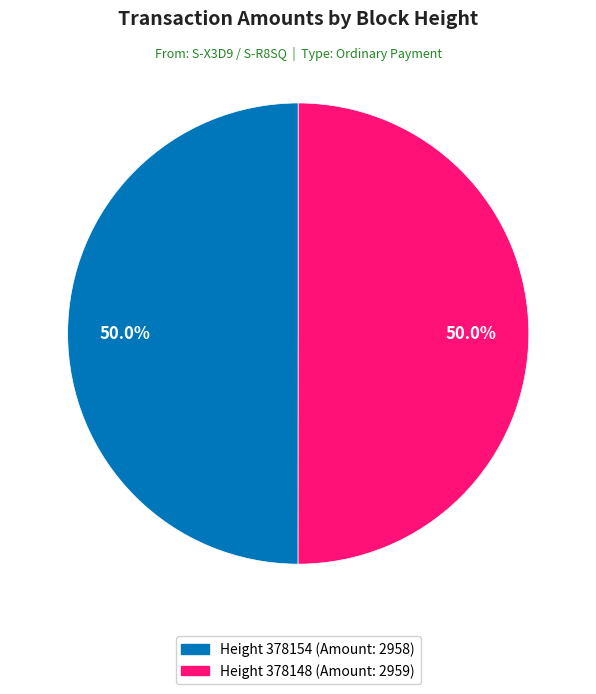

Count the number of slices in the pie.

2